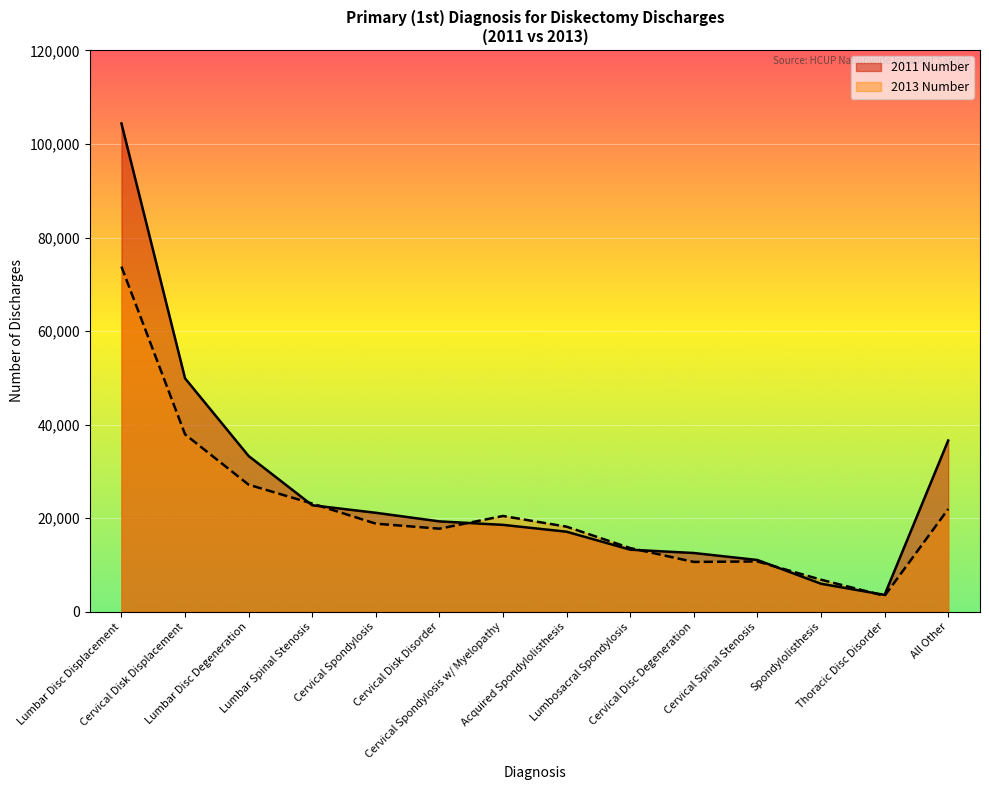

Between Cervical Disk Displacement and Cervical Spondylosis w/ Myelopathy, which series saw the biggest shift?

2011 Number